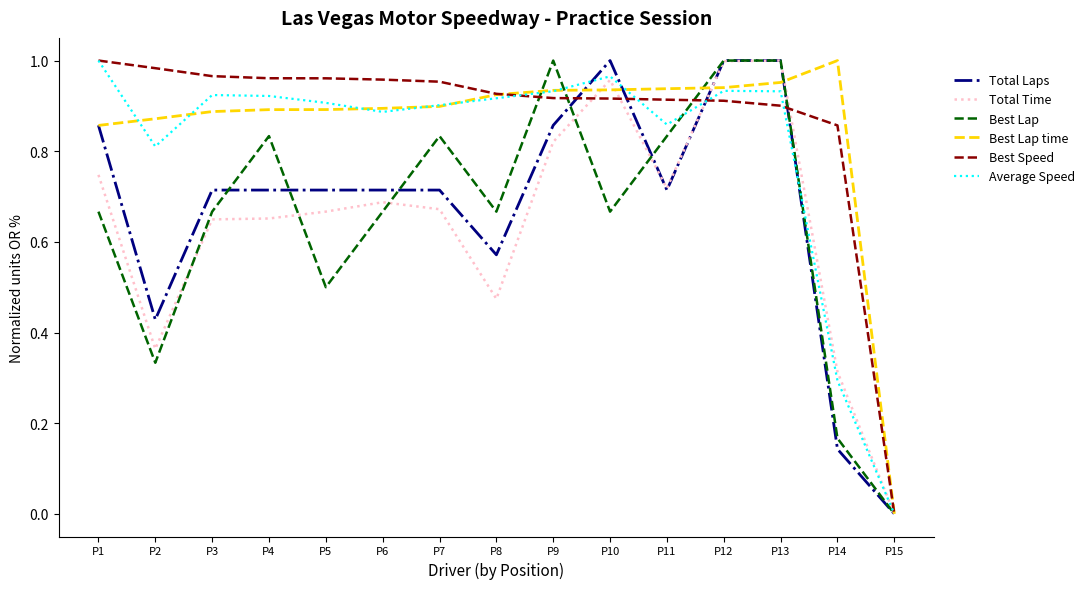

Between P12 and P14, which series saw the biggest shift?

Total Laps